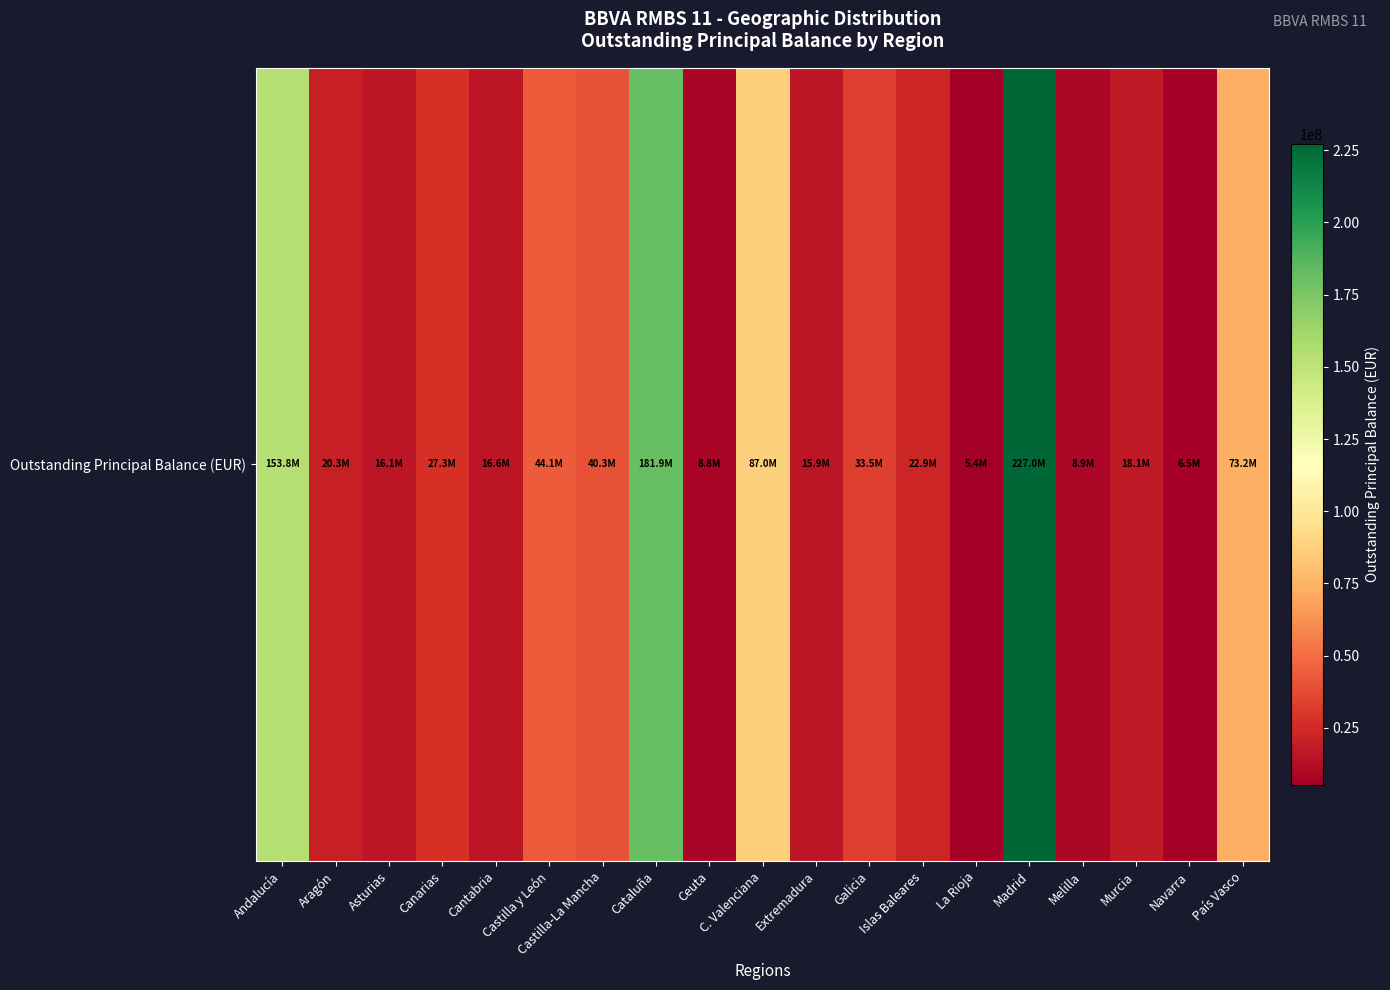

Where is the data nearest to the value 116206822?

C. Valenciana